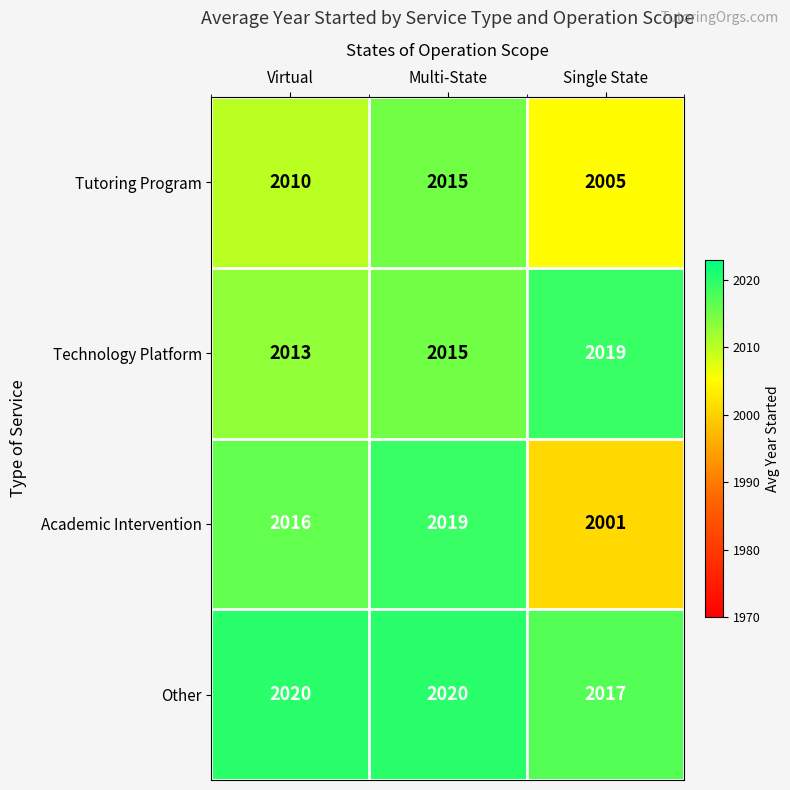

What is the total value across all series at Single State?

8042